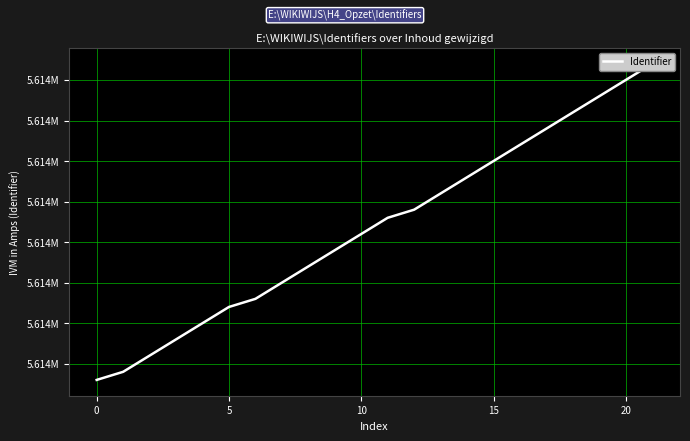

At which label is the value closest to 5613897?

10